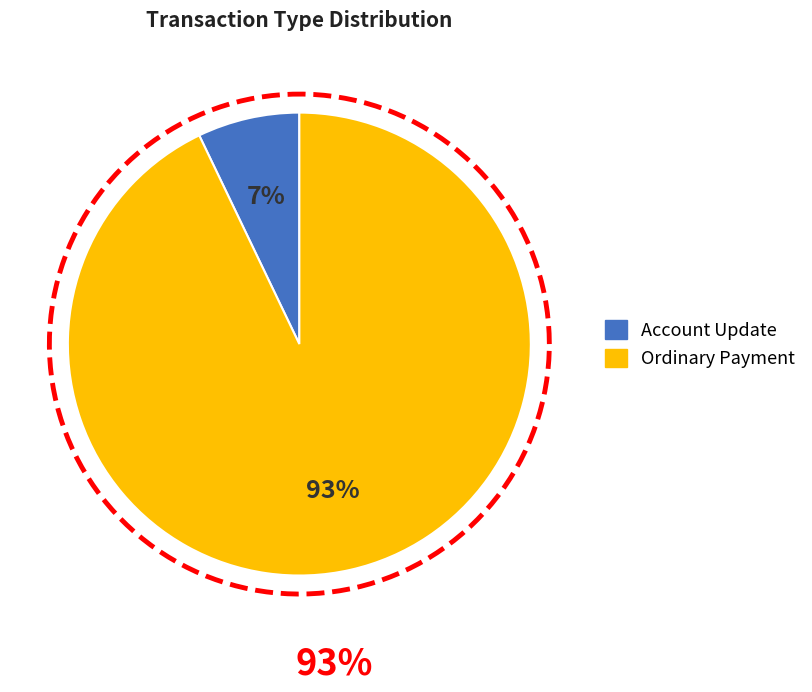

How many slices are in this pie chart?

2